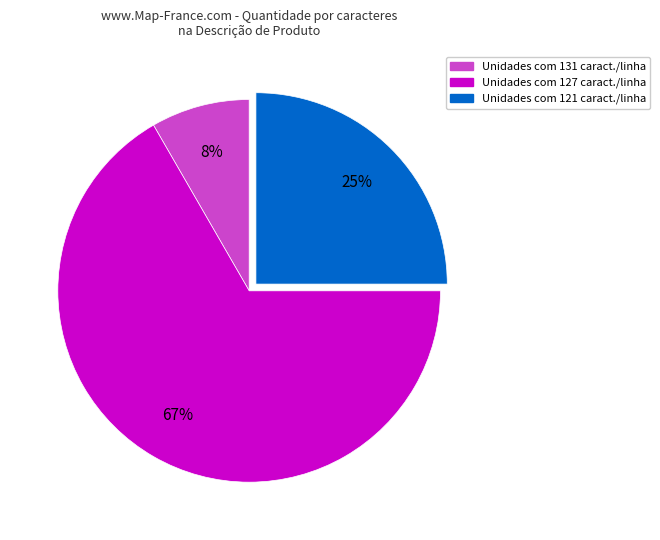

Is there a majority slice in this chart?

Yes